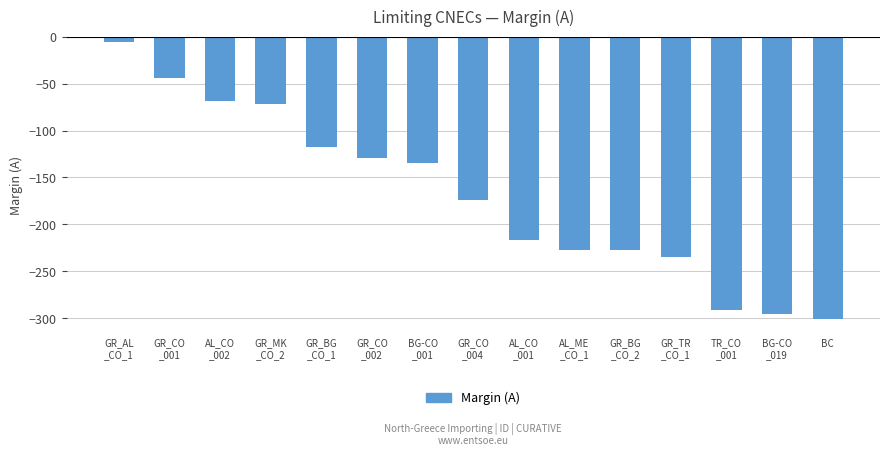

What is the label of the 4th bar from the left?

GR_MK
_CO_2